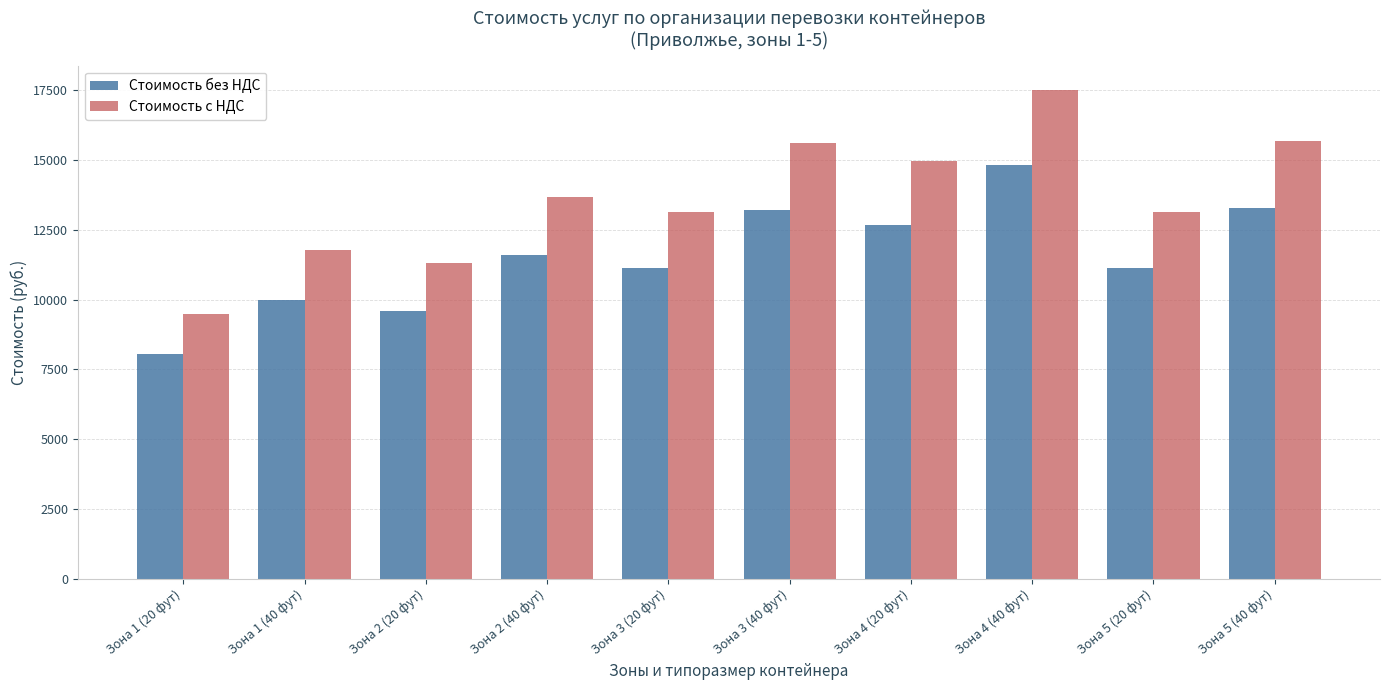

How many data points does each series have?

10